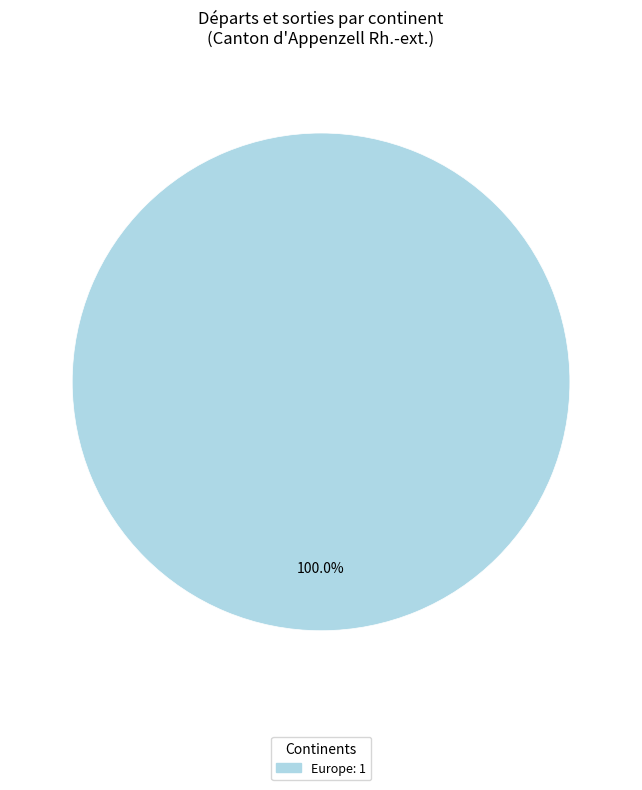

Is there a majority slice in this chart?

Yes